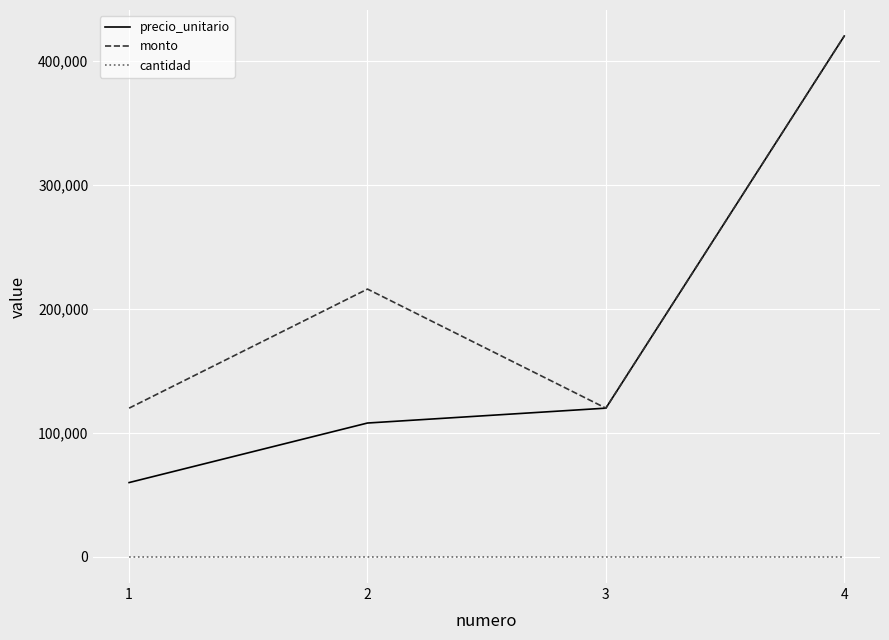

Is the value of cantidad at 1 greater than the value of precio_unitario at 1?

No